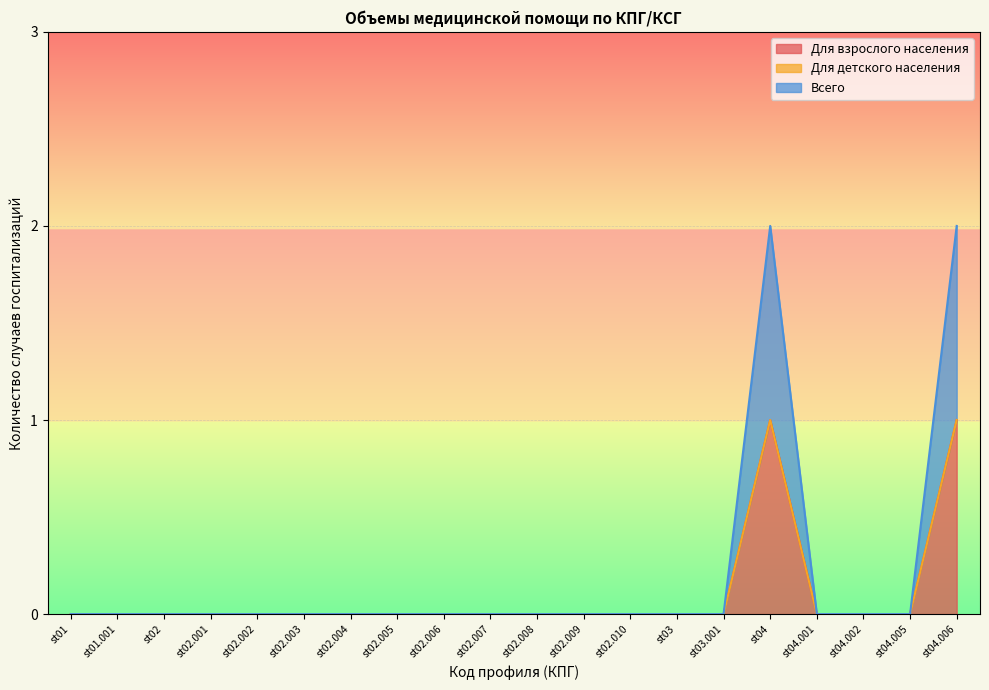

True or false: Всего and Для взрослого населения intersect in this chart.

False